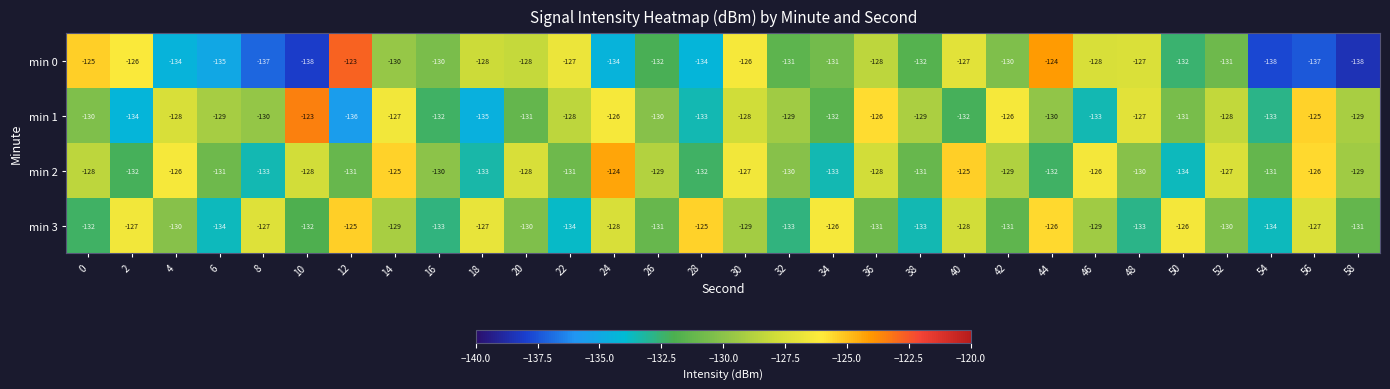

What is the maximum value for min 1?

-123